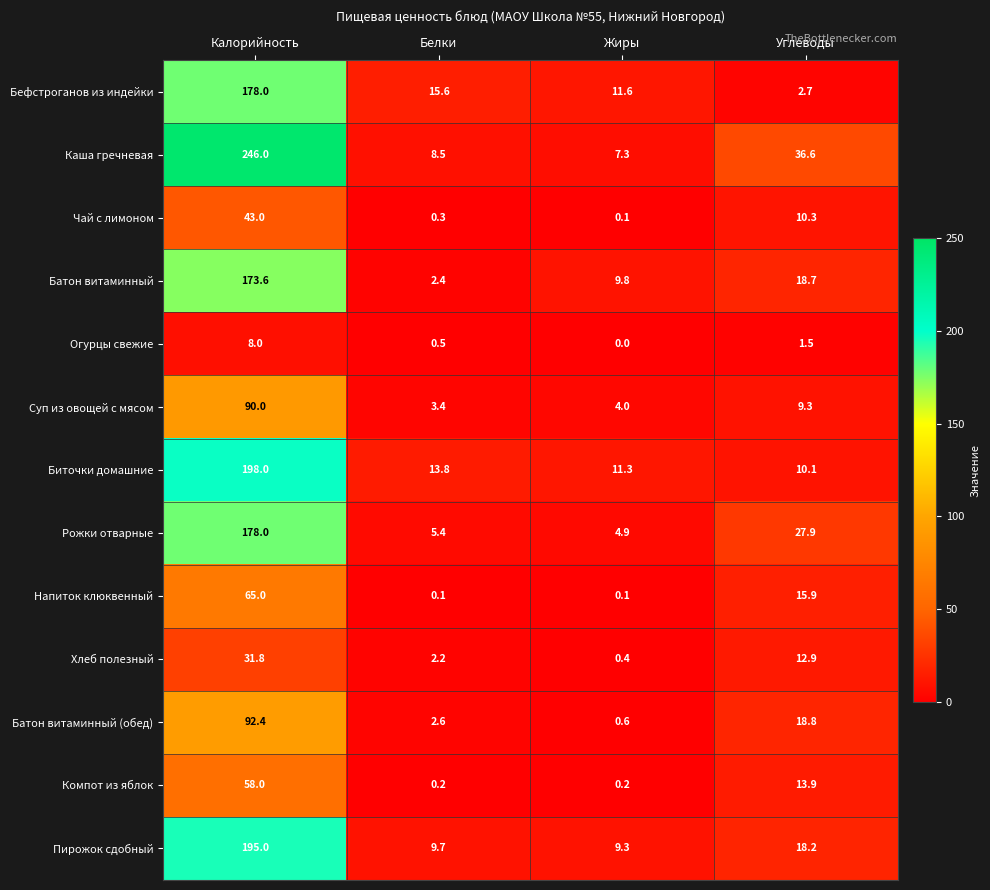

At which label does Биточки домашние reach its peak?

Калорийность